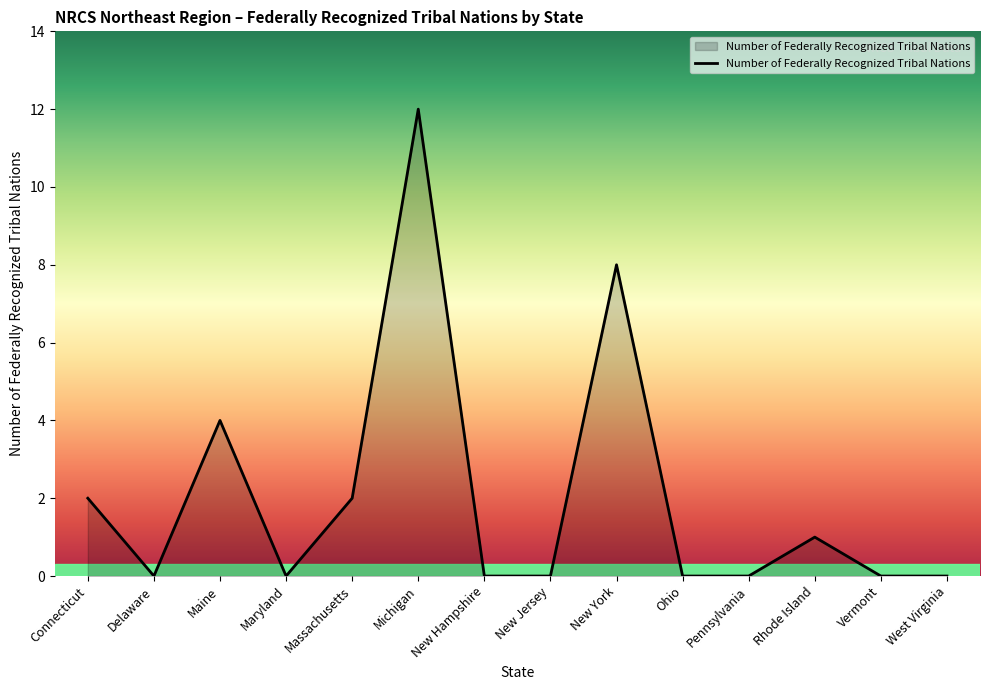

What is the average value?

2